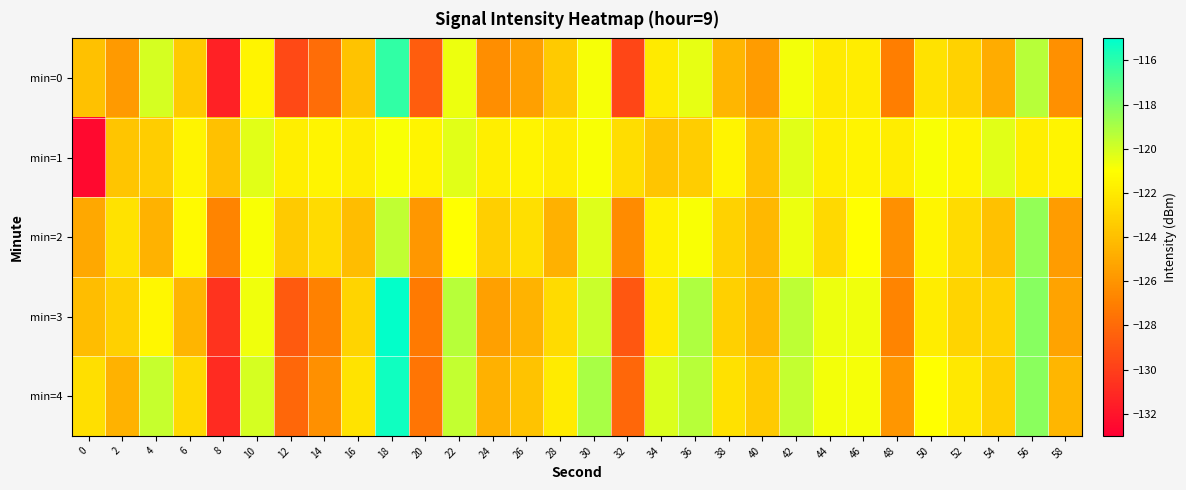

Which series has the largest total across all categories?

min=1